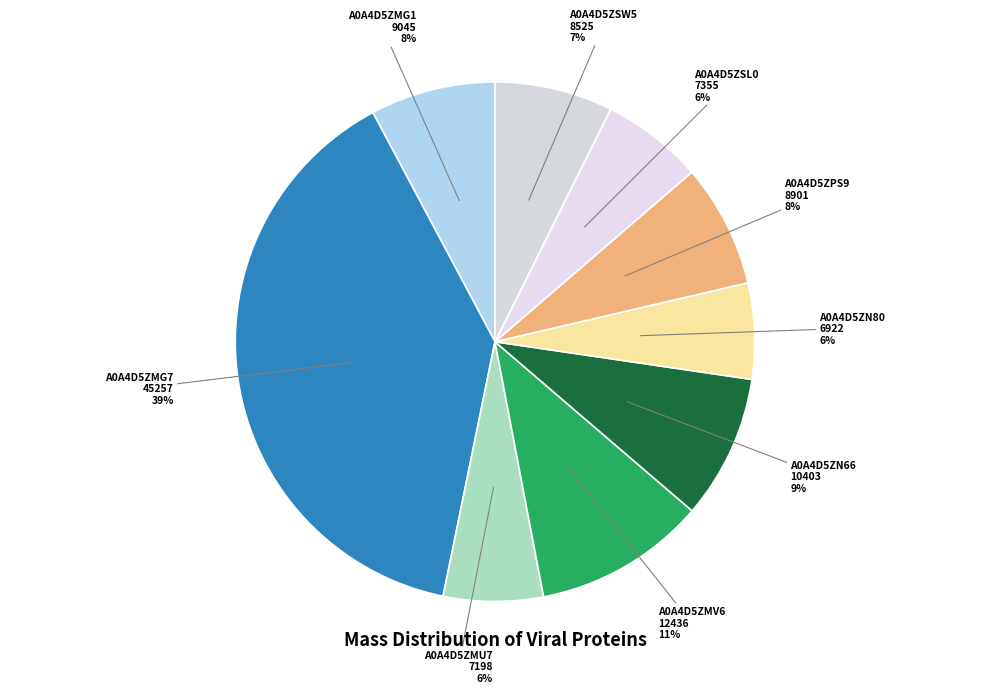

Does A0A4D5ZPS9 represent more than half of the total?

No